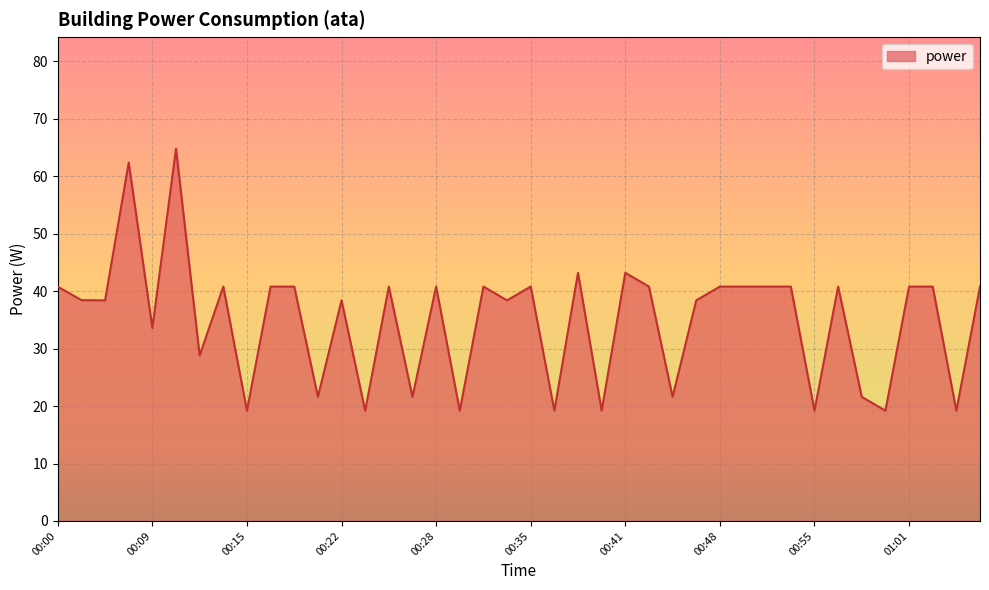

What is the difference between the second highest and second lowest values?

43.2